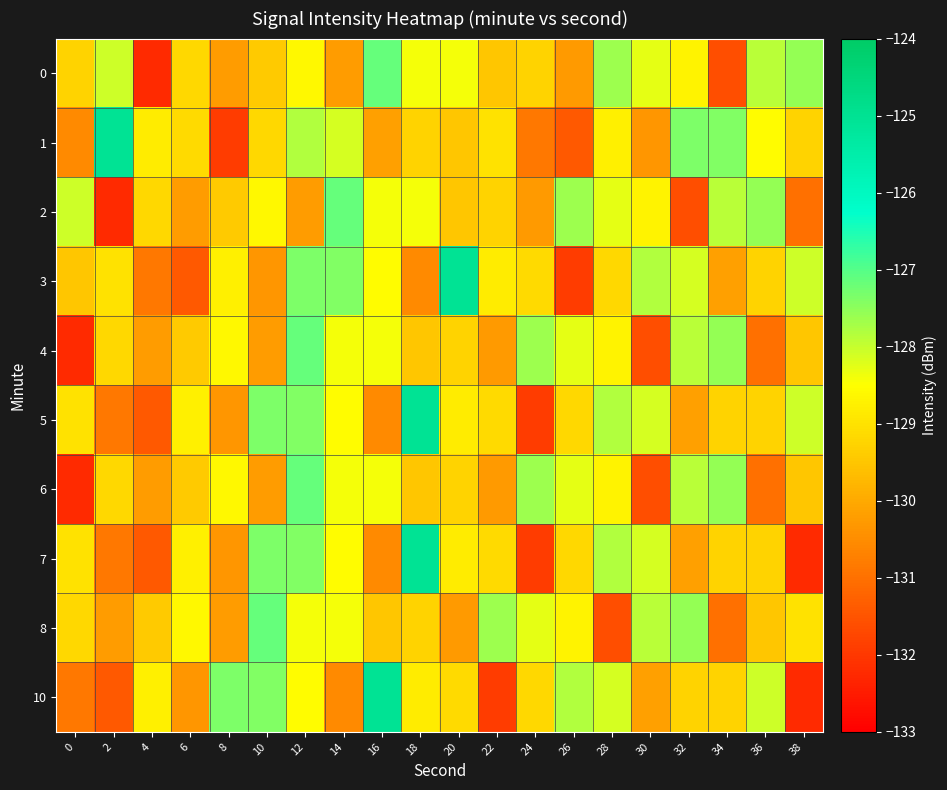

Count the number of data series in this chart.

10